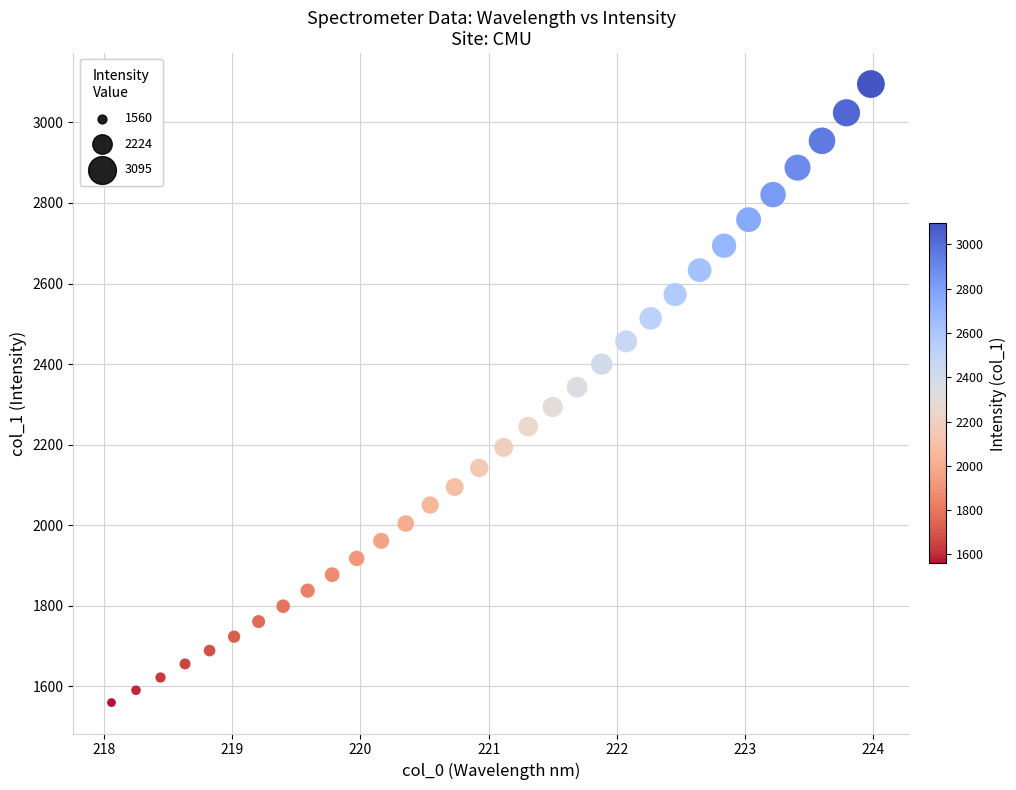

What is the range of X values (max minus min)?

5.9